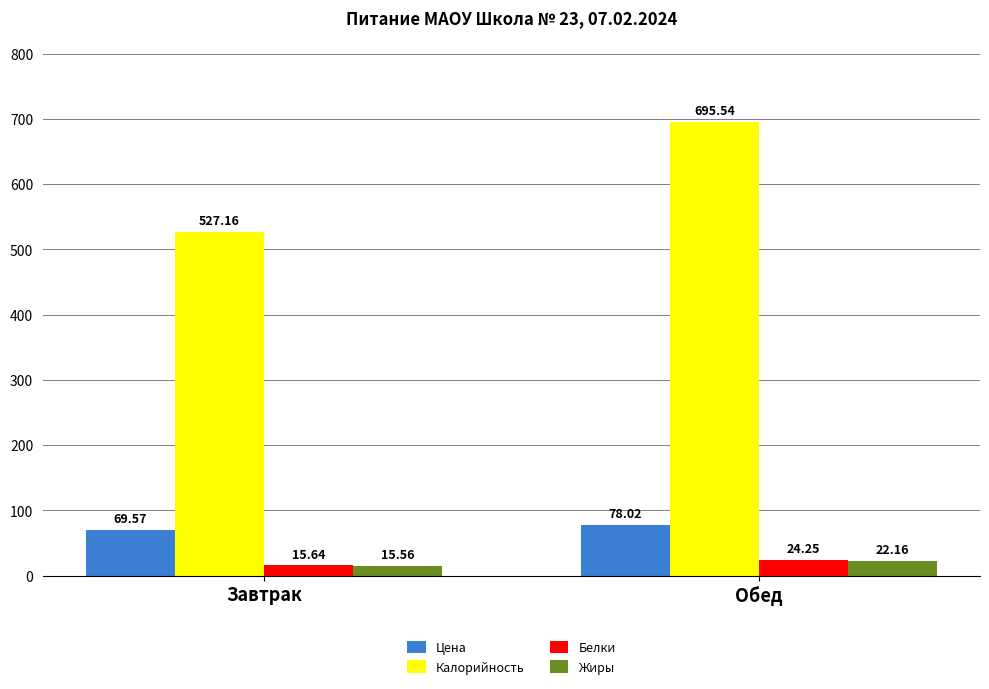

Read the Цена value at Обед.

78.0